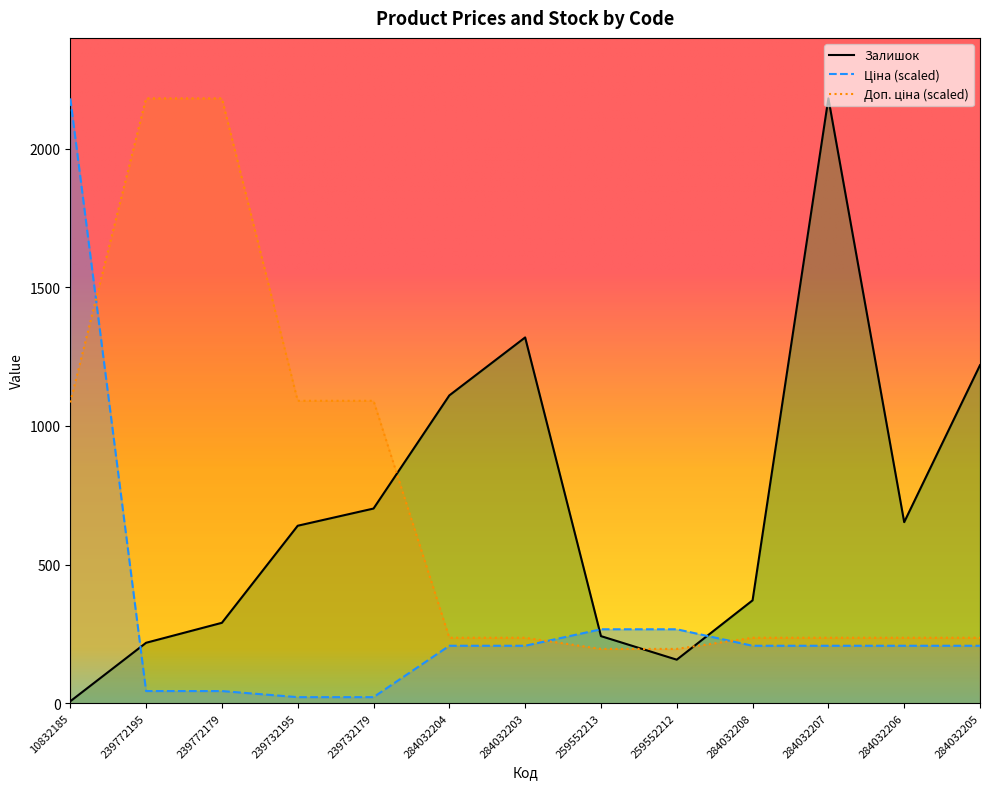

In Залишок, how many points are higher than both neighbors (excluding endpoints)?

2